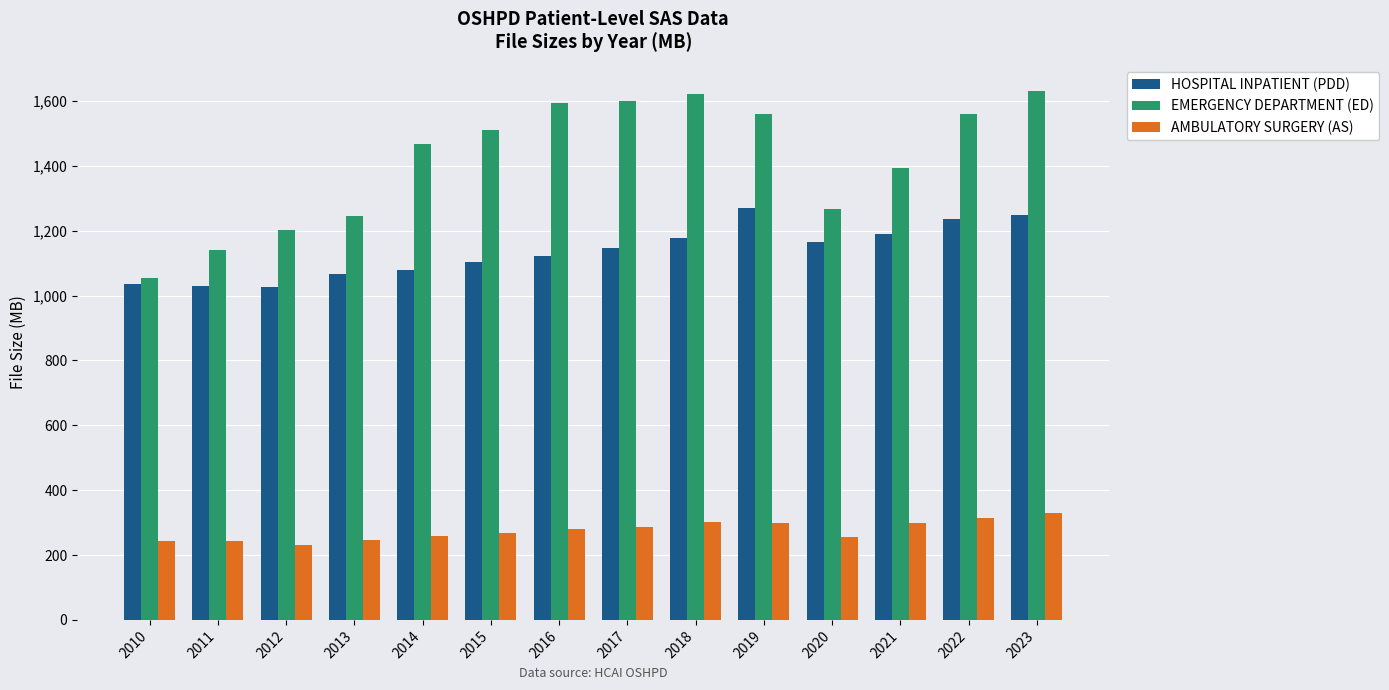

What is the smallest value displayed?

231